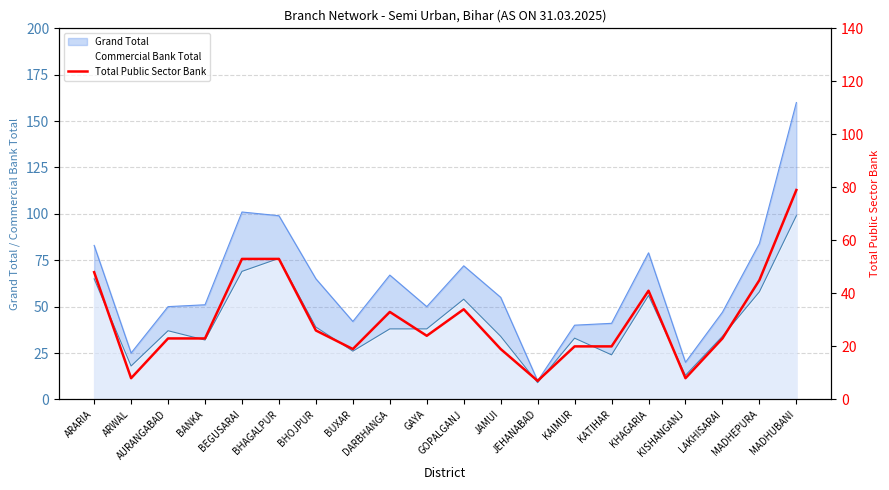

The value at JAMUI is 19. True or false?

True